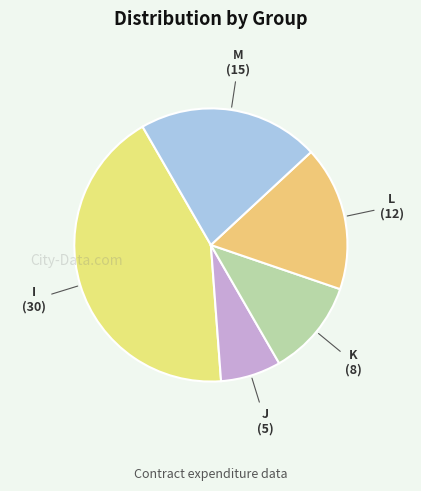

Is it true that I is 36% of the pie?

False